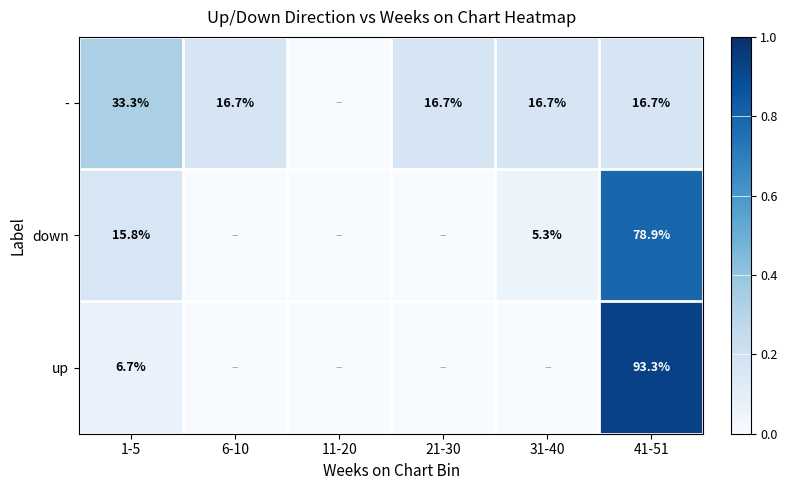

At how many categories does at least one series exceed 0?

5